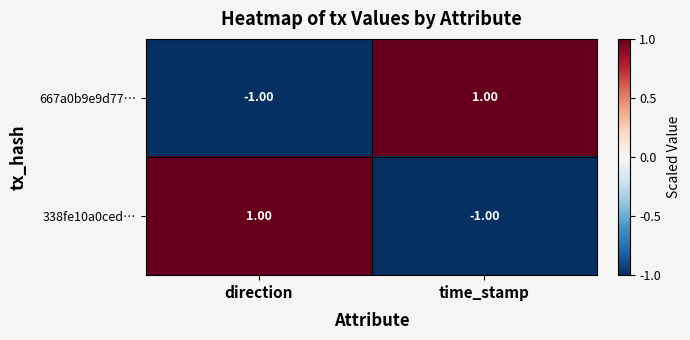

Rank the series at time_stamp from highest to lowest value.

667a0b9e9d77…, 338fe10a0ced…